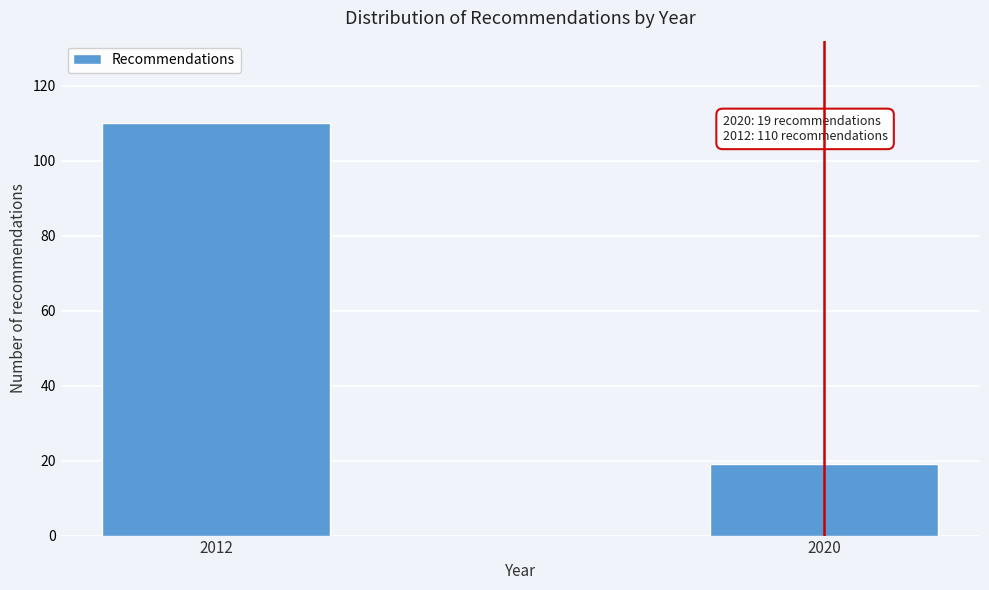

Reading right to left, list all the values displayed in this chart.

2020=19	2012=110